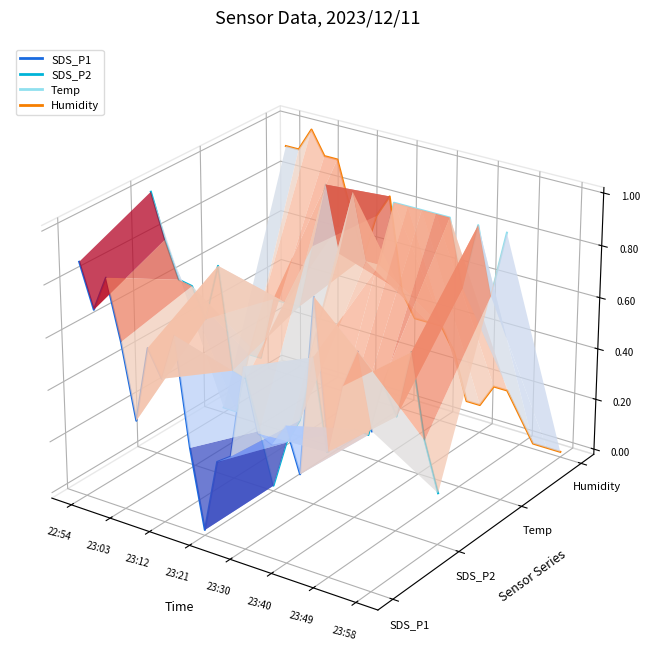

True or false: Temp and SDS_P1 cross at least once.

True